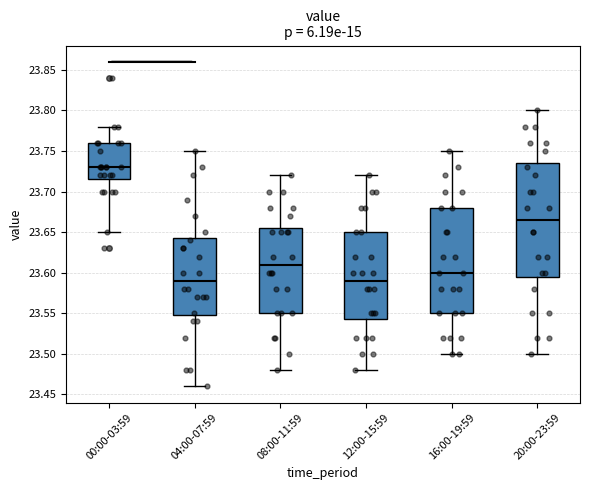

Reading left to right, read every box against the y-axis: the position of its median line, the range the box covers, and the ends of its whiskers. The values are not printed on the chart, so give them approximately, as read against the axis.

00:00-03:59: median 23.730, box 23.715 to 23.760, whiskers 23.650 to 23.780
04:00-07:59: median 23.590, box 23.550 to 23.645, whiskers 23.460 to 23.750
08:00-11:59: median 23.610, box 23.550 to 23.655, whiskers 23.480 to 23.720
12:00-15:59: median 23.590, box 23.545 to 23.650, whiskers 23.480 to 23.720
16:00-19:59: median 23.600, box 23.550 to 23.680, whiskers 23.500 to 23.750
20:00-23:59: median 23.665, box 23.595 to 23.735, whiskers 23.500 to 23.800